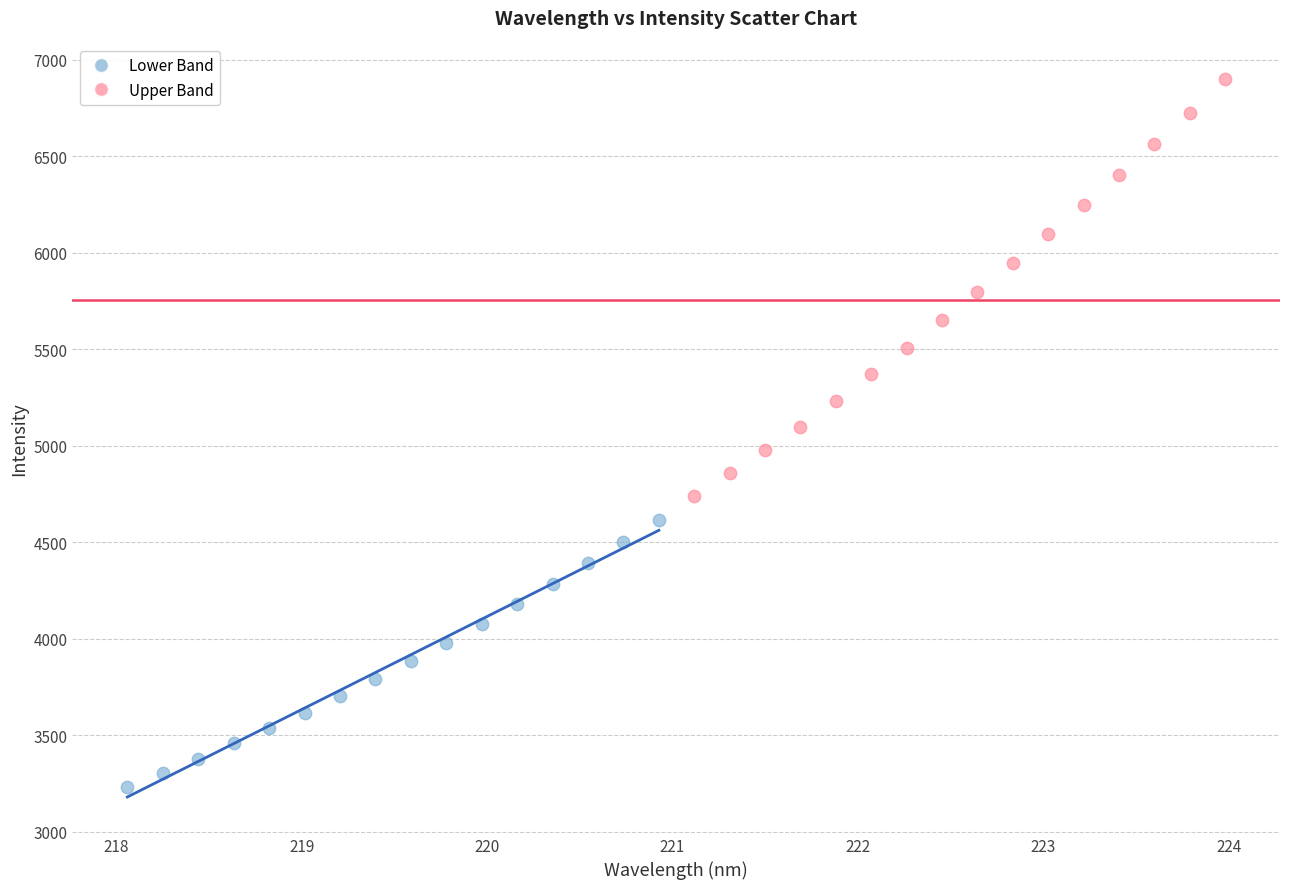

Which series contains the lowest Y value?

Lower Band